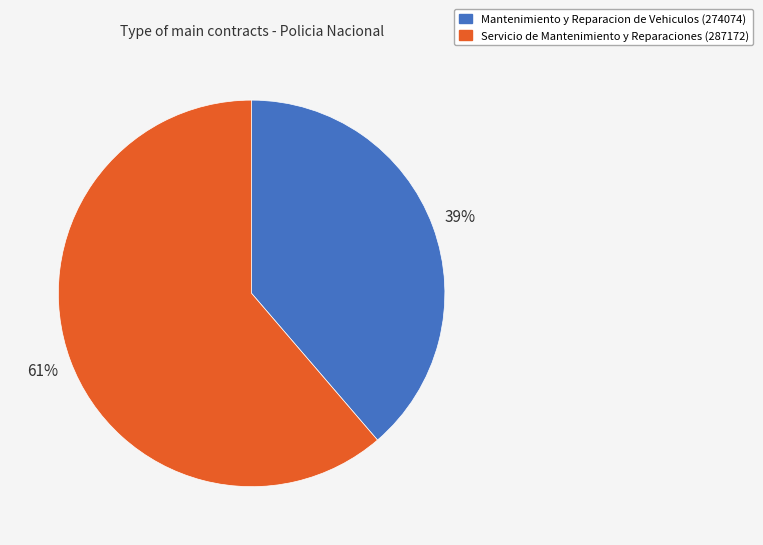

Count the number of slices in the pie.

2